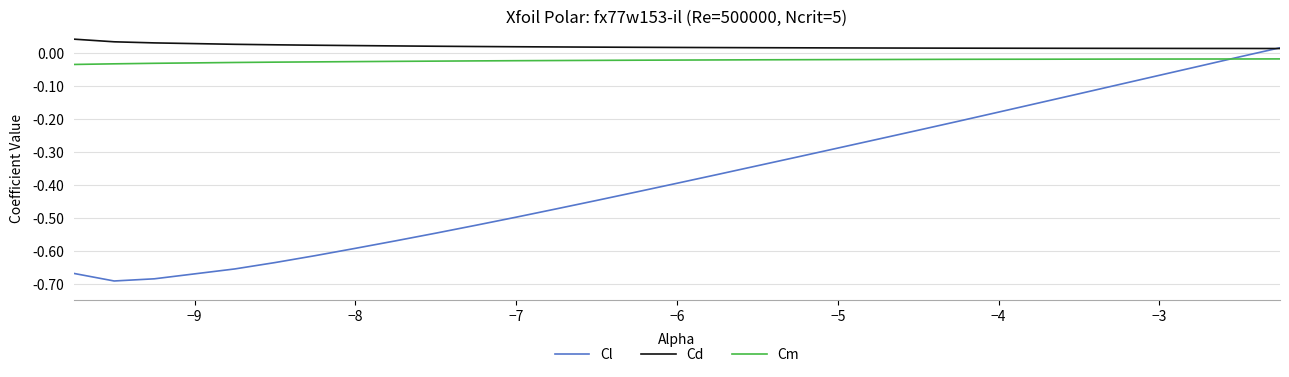

Which series has the largest range (max minus min)?

Cl